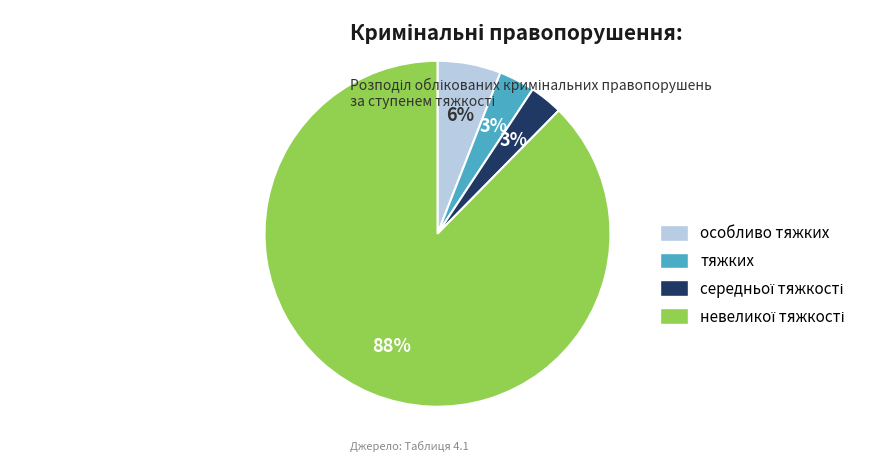

To the nearest percent, what is the difference between the largest and smallest slice percentages?

85%